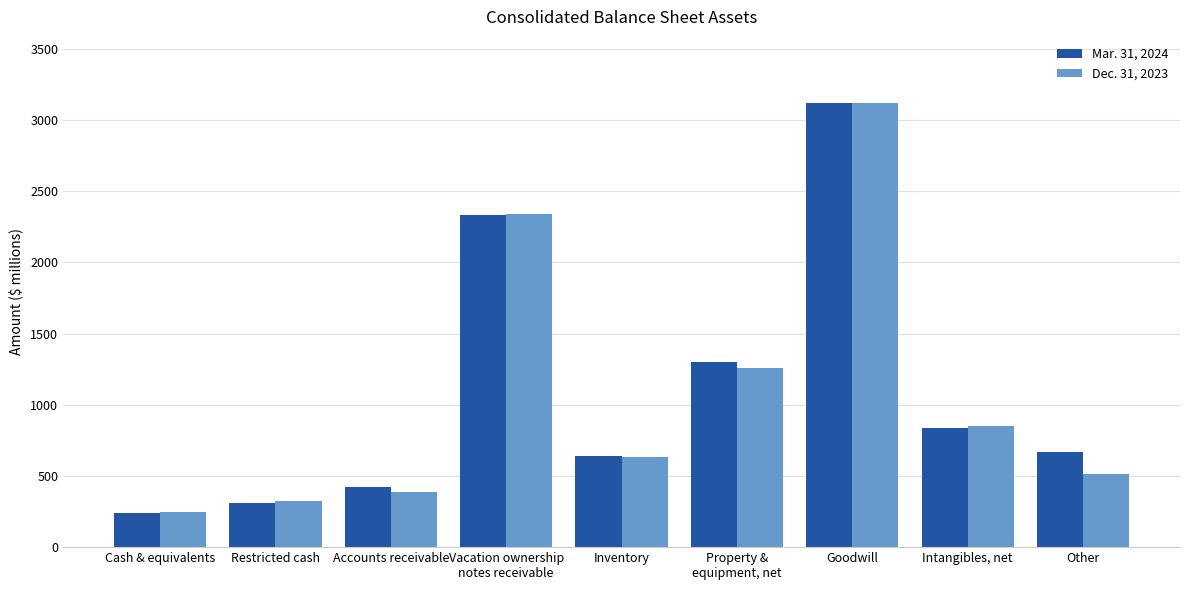

Rank the series at Intangibles, net from lowest to highest value.

Mar. 31, 2024, Dec. 31, 2023